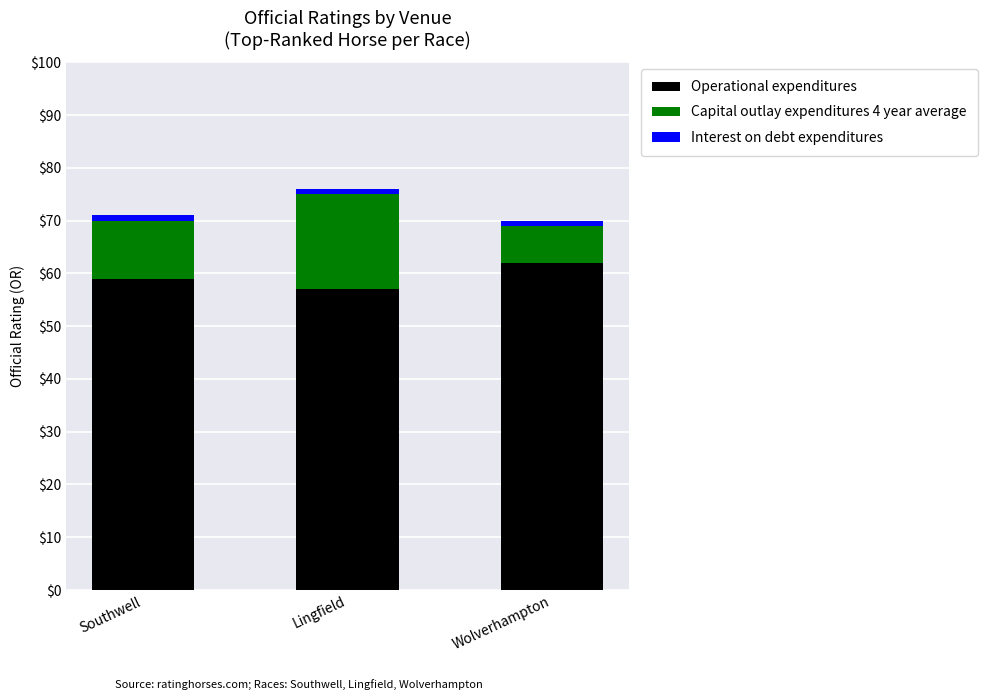

Count the number of data series in this chart.

3